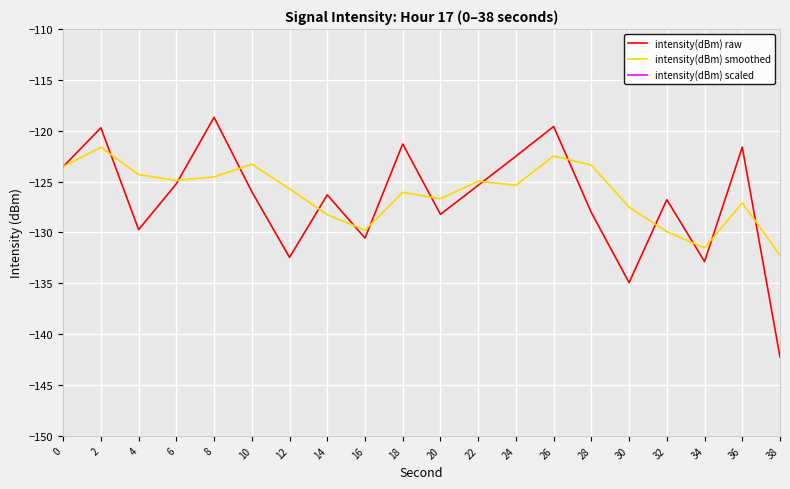

What is the difference between the maximum and minimum values in the intensity(dBm) scaled series?

22.9